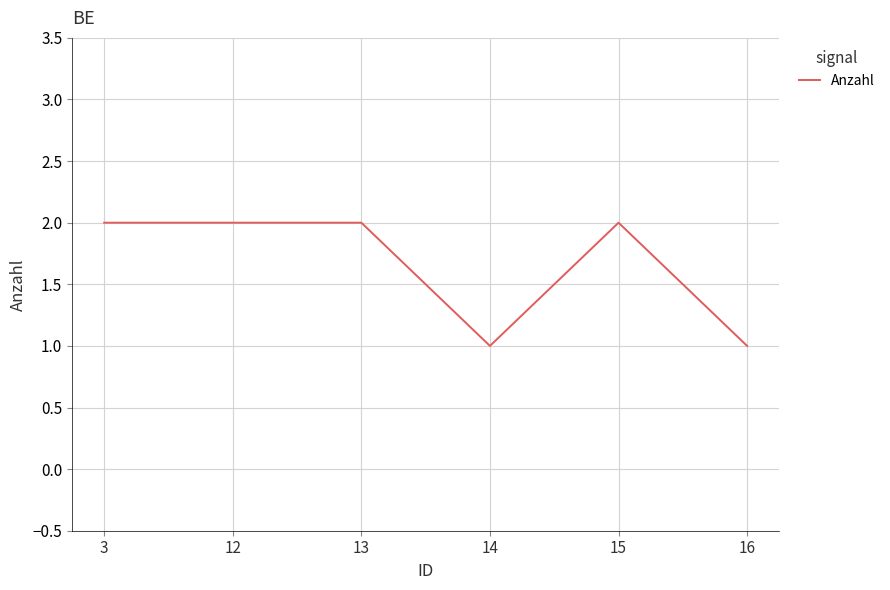

Reading left to right, what are all the values shown in this chart?

2	2	2	1	2	1